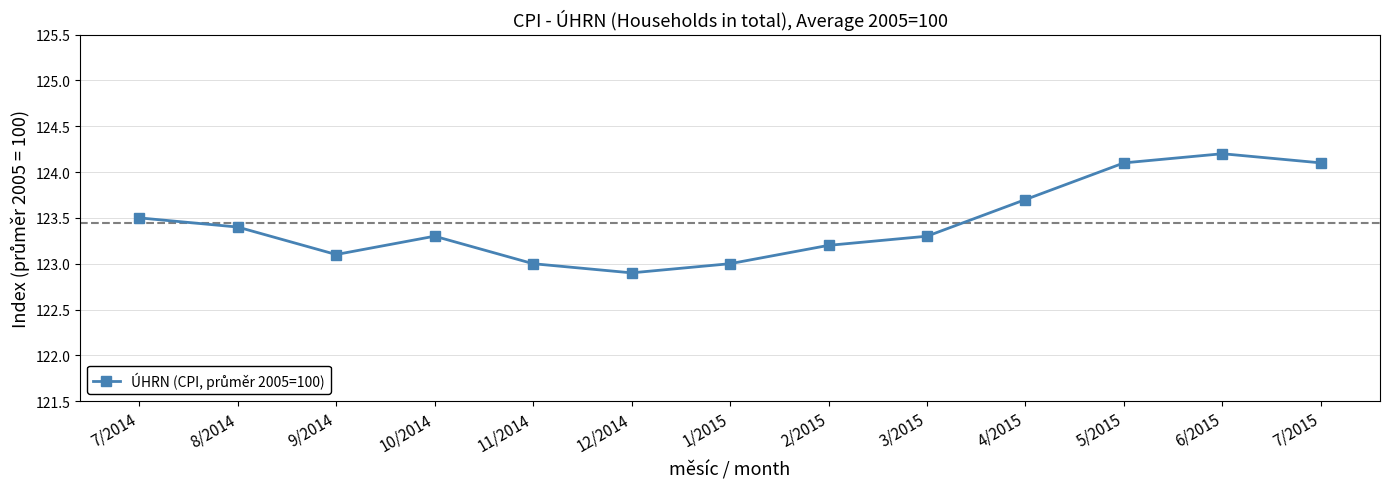

Which label corresponds to the smallest value in the chart?

12/2014